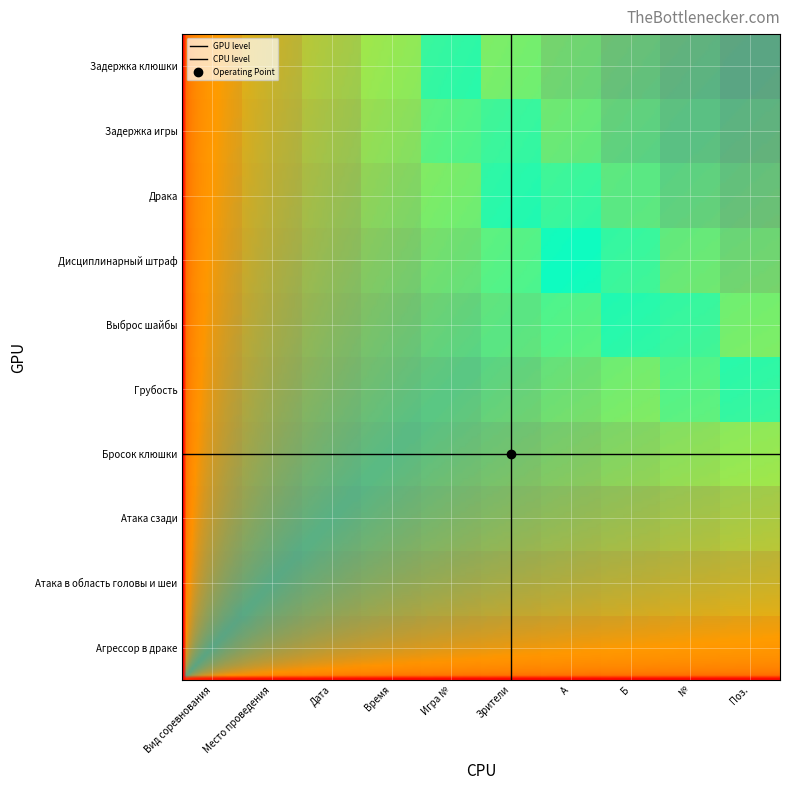

Is it true that Поз. equals 0.2 at Место проведения?

True